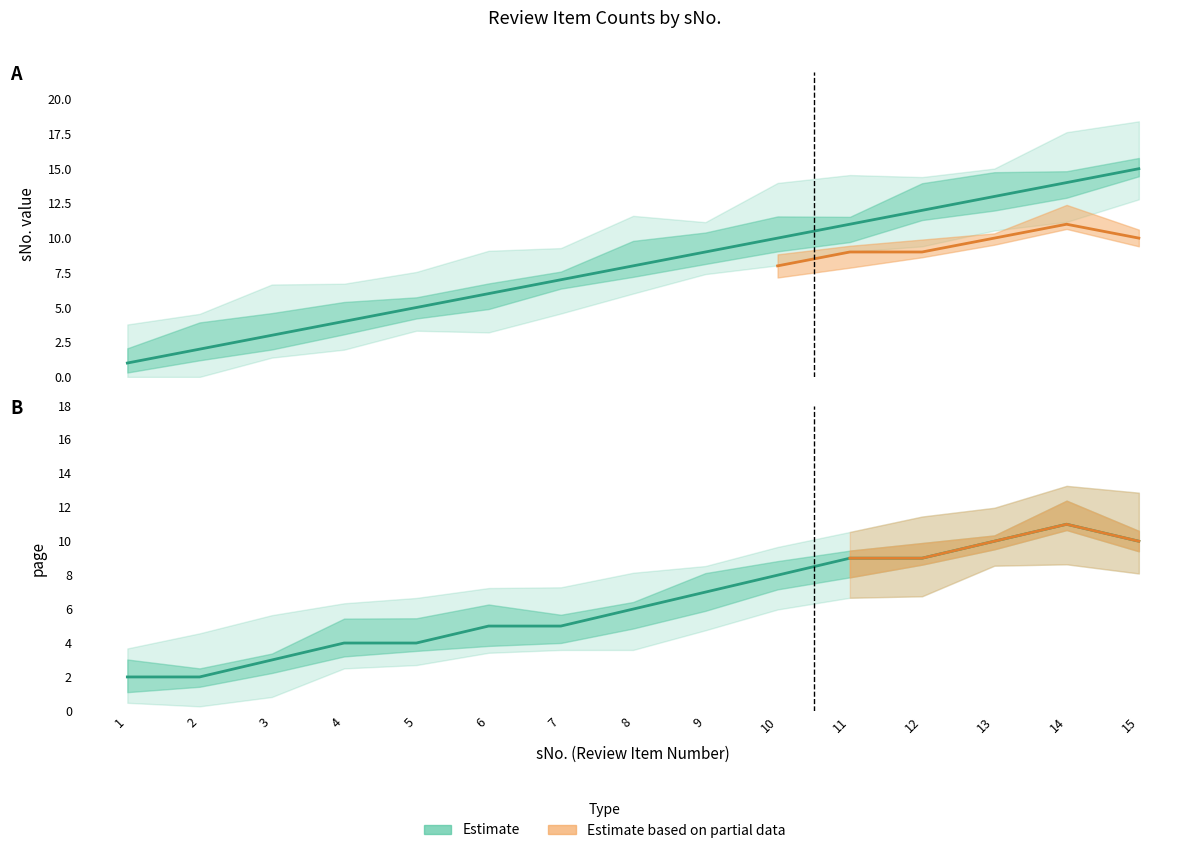

At how many categories does at least one series exceed 2?

13